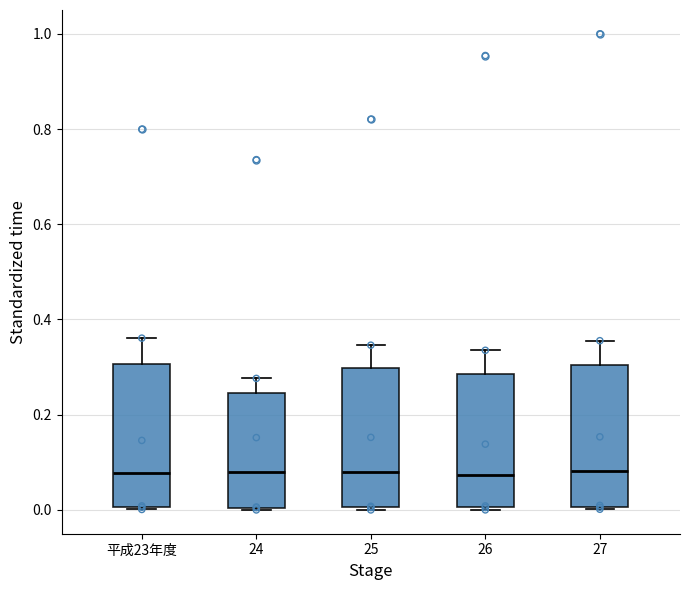

Reading left to right, transcribe this box plot: for each box, give where its median line is, the range the box spans, and where its two whiskers end, as read against the y-axis. The values are not printed on the chart, so give them approximately, as read against the axis.

平成23年度: median 0.08, box 0.00 to 0.30, whiskers 0.00 to 0.36
24: median 0.08, box 0.00 to 0.24, whiskers 0.00 to 0.28
25: median 0.08, box 0.00 to 0.30, whiskers 0.00 to 0.34
26: median 0.08, box 0.00 to 0.28, whiskers 0.00 to 0.34
27: median 0.08, box 0.00 to 0.30, whiskers 0.00 to 0.36